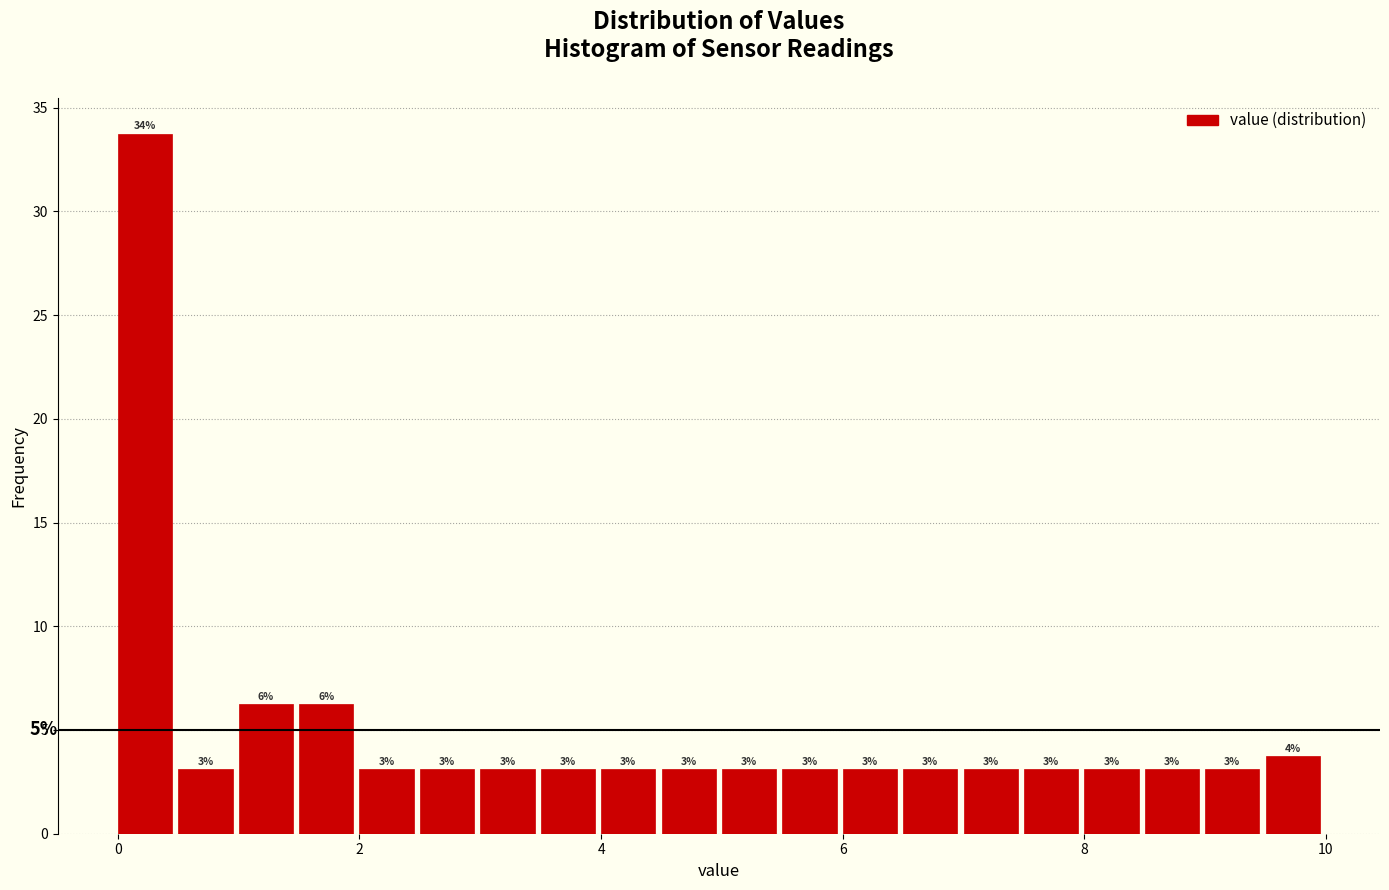

Around what value on the x-axis is the tallest bar? Give the approximate position of its centre, as read against the axis.

0.2